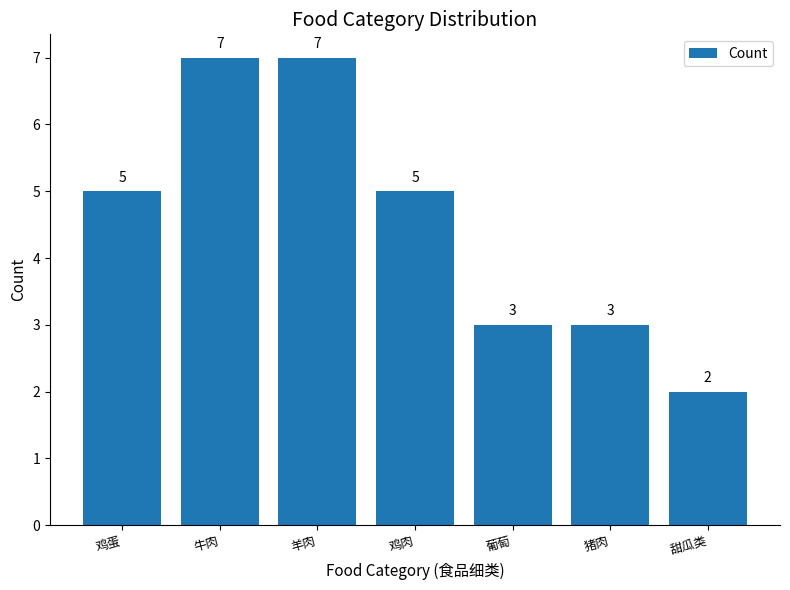

What is the sum of all values?

32